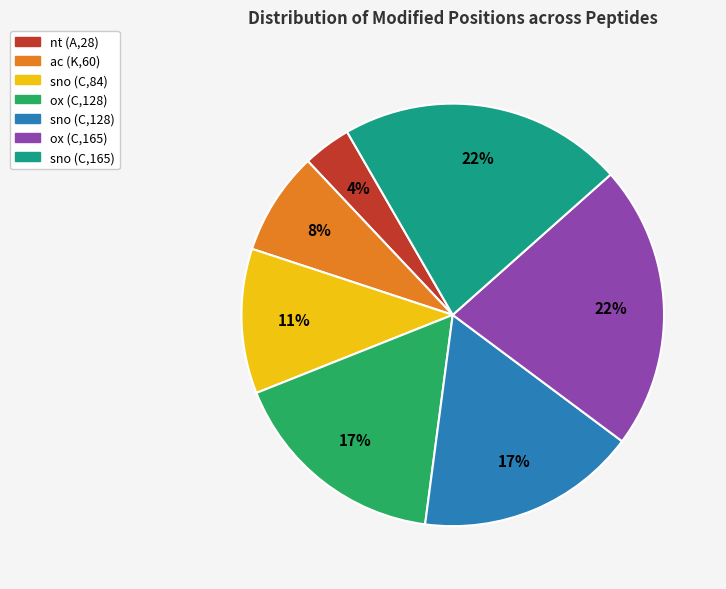

Which has a higher value, sno (C,165) or ox (C,128)?

sno (C,165)